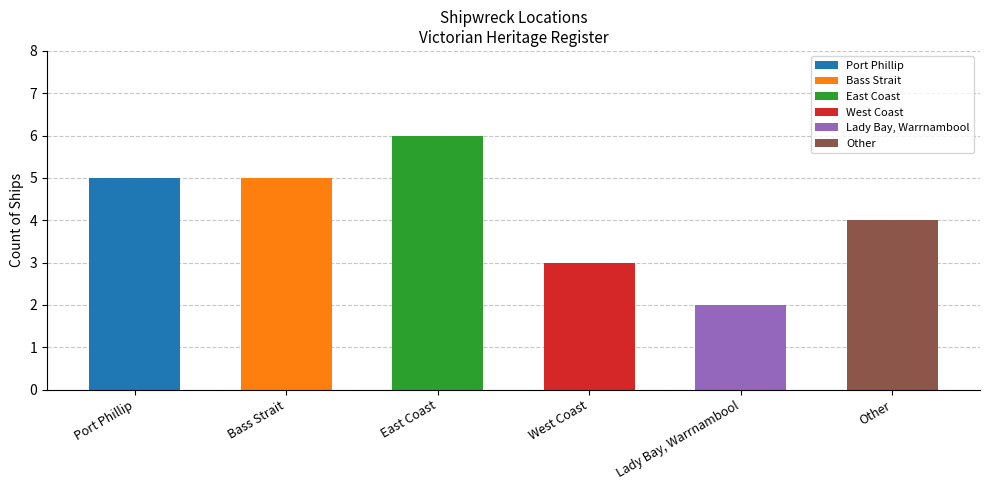

What is the sum of all values?

25